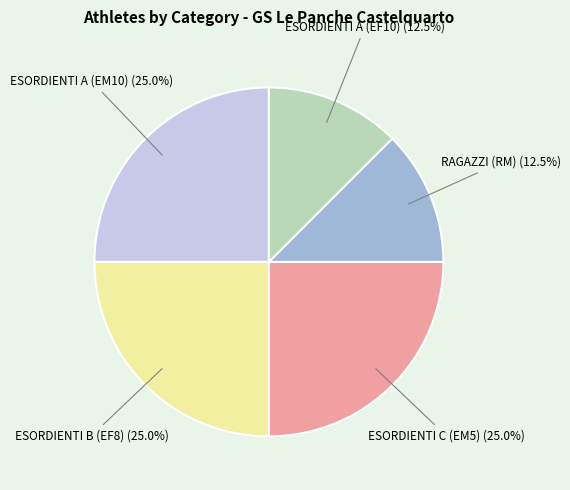

Is there a majority slice in this chart?

No